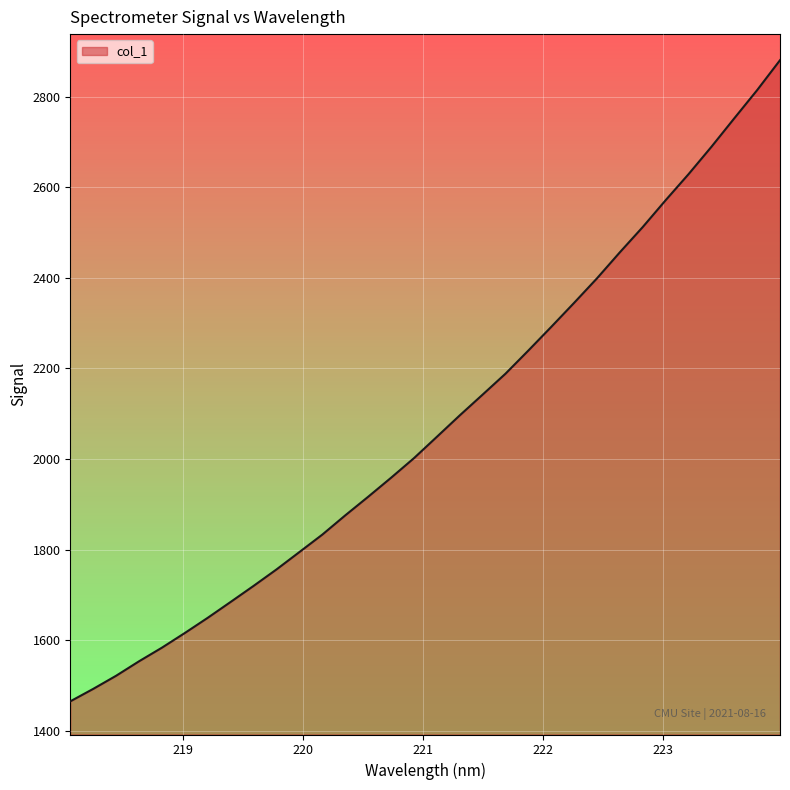

What is the minimum value shown in the chart?

1464.7